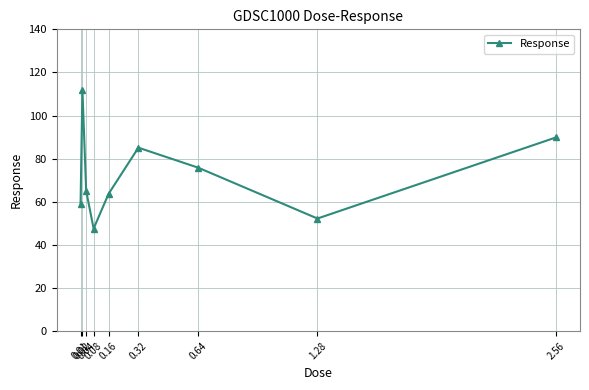

What is the average value?

72.2